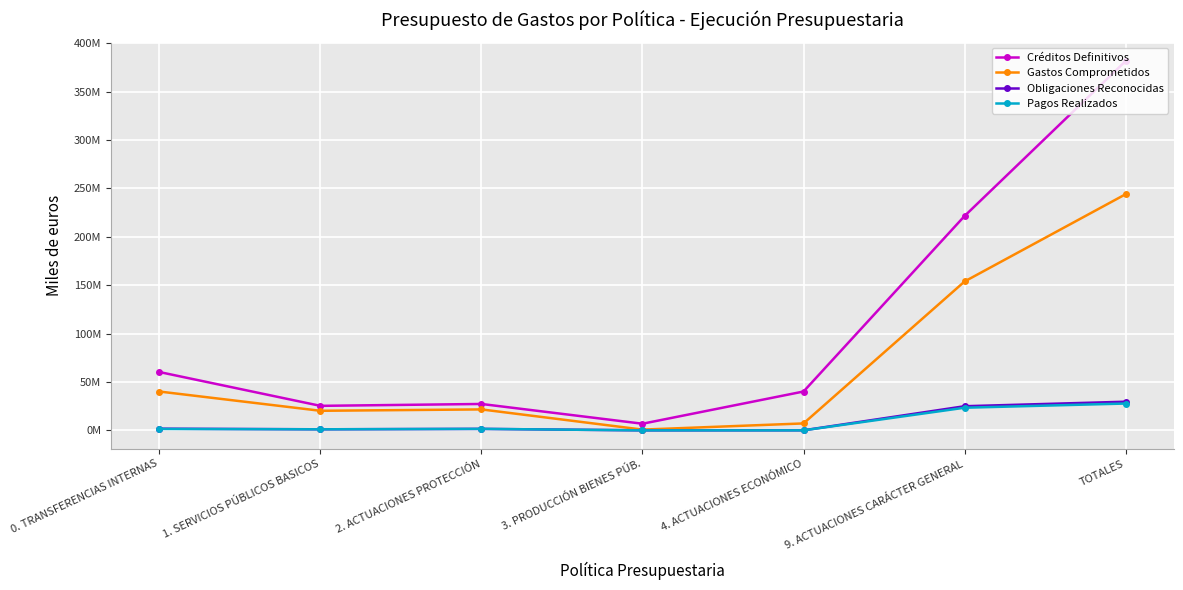

What is the average value of the Créditos Definitivos series?

109002261